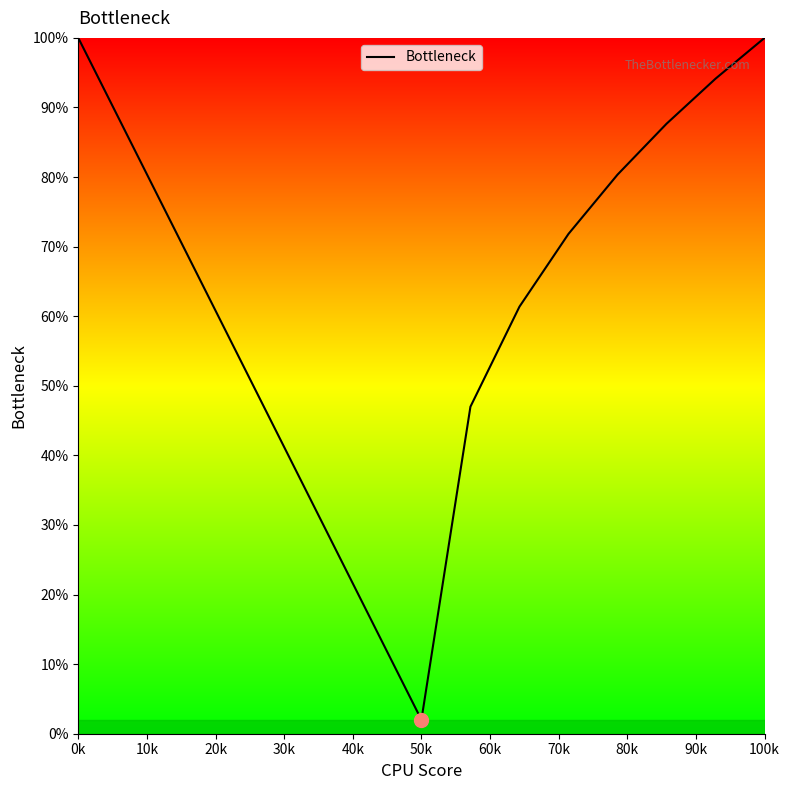

What is the maximum value shown in the chart?

100.0